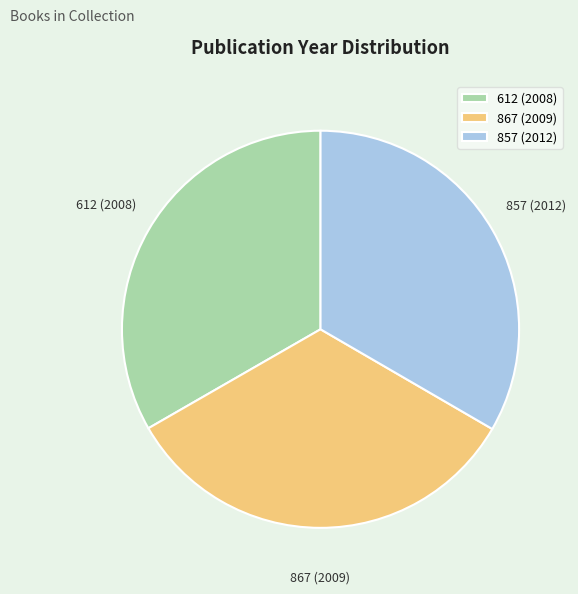

Combined, do 867 (2009) and 857 (2012) account for over 50%?

Yes